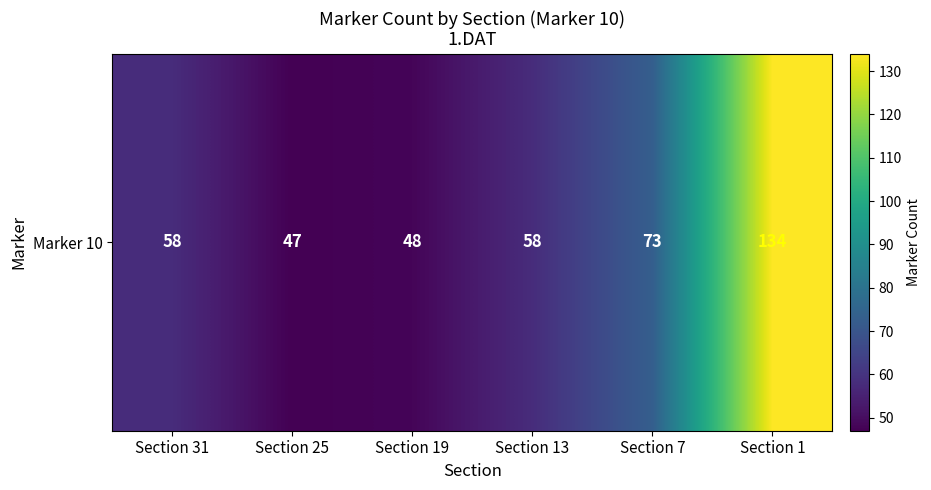

List the labels in order of value, largest first.

Section 1, Section 7, Section 31, Section 13, Section 19, Section 25